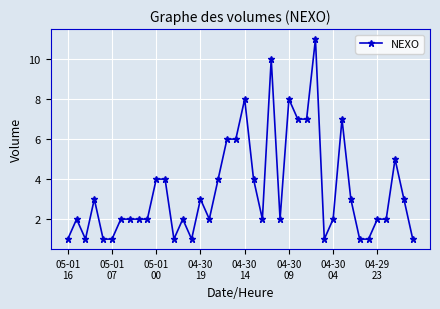

What is the difference between the maximum and minimum values?

10